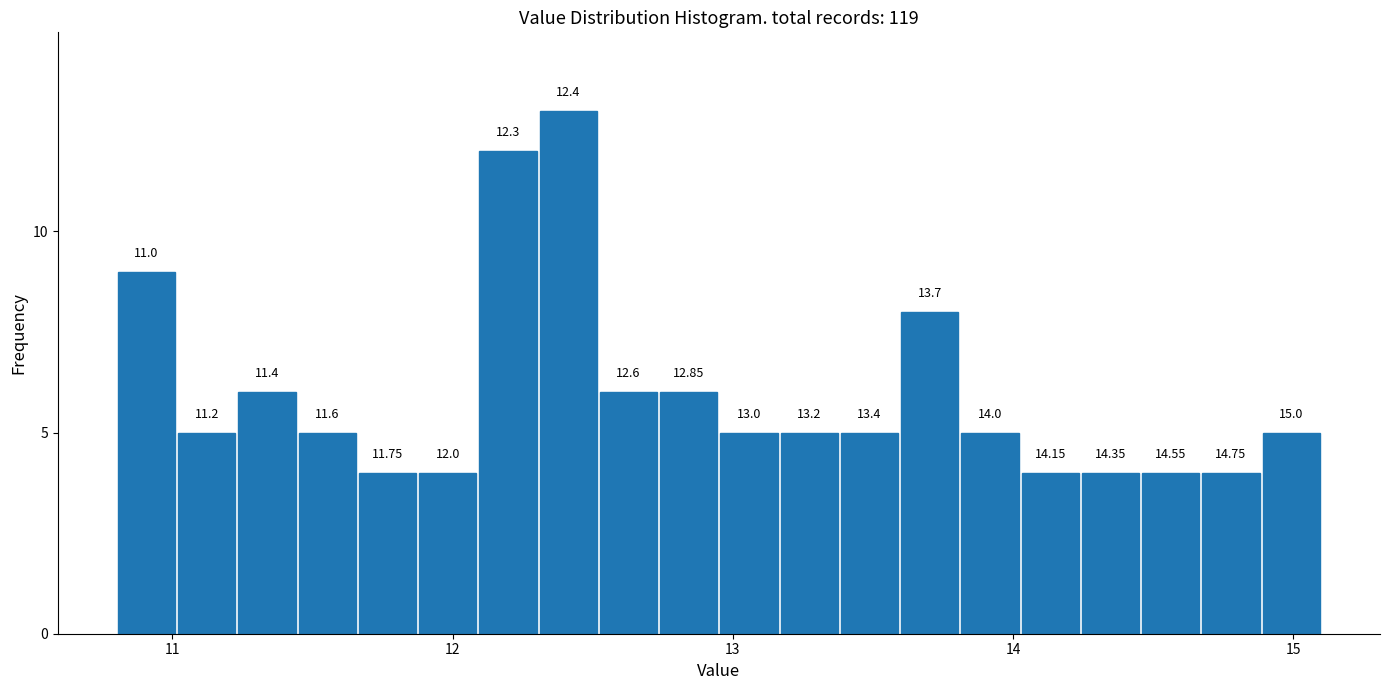

Around what value on the x-axis is the tallest bar? Give the approximate position of its centre, as read against the axis.

12.4